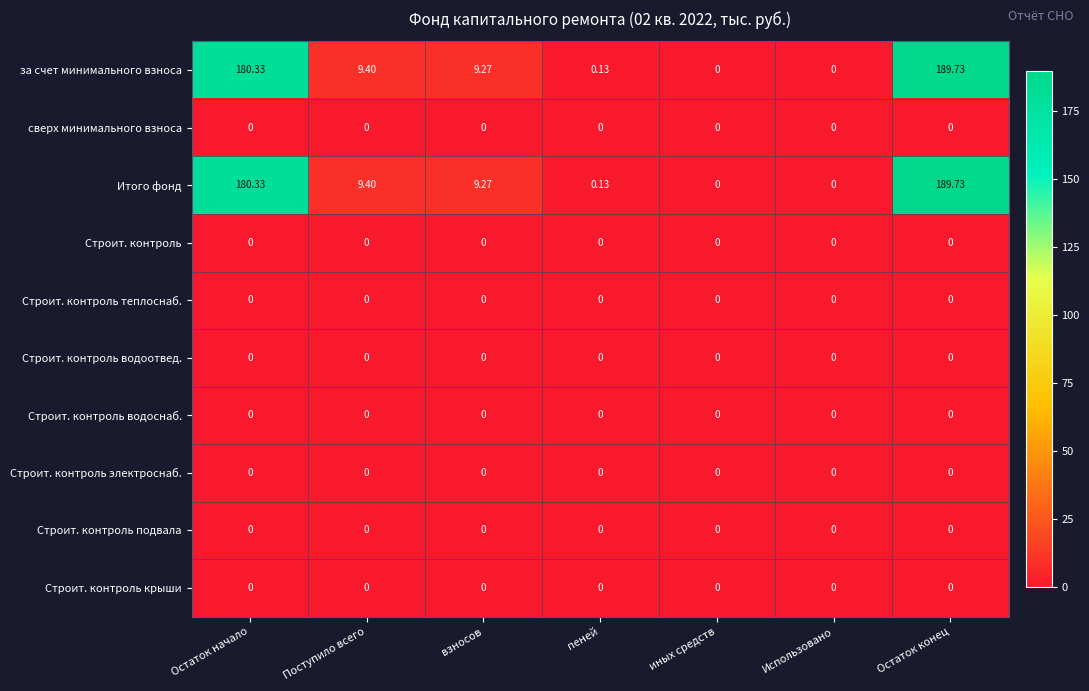

At which category is the sum across all series the highest?

Остаток конец